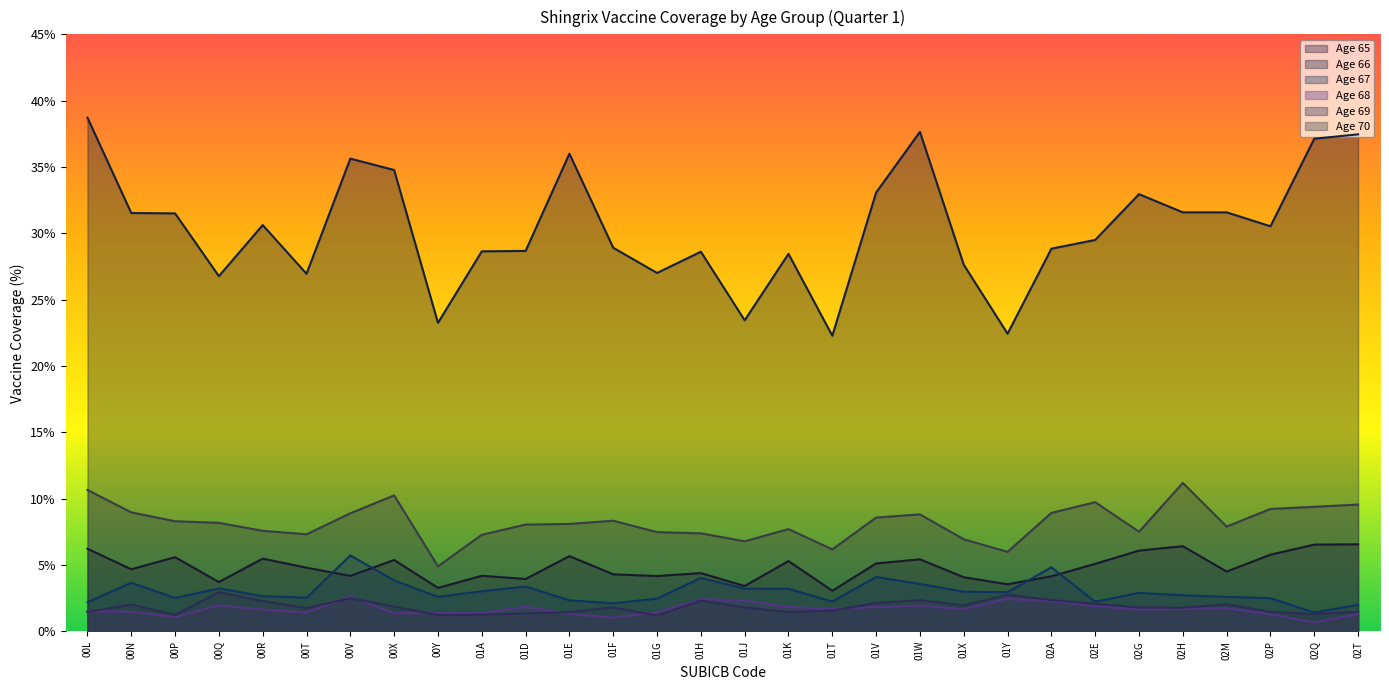

Rank the series at 00N from highest to lowest value.

Age 66, Age 70, Age 65, Age 67, Age 69, Age 68